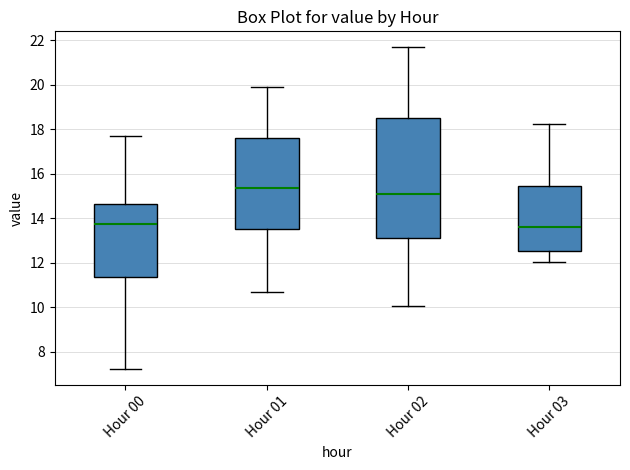

Reading left to right, transcribe this box plot: for each box, give where its median line is, the range the box spans, and where its two whiskers end, as read against the y-axis. The values are not printed on the chart, so give them approximately, as read against the axis.

Hour 00: median 13.8, box 11.4 to 14.6, whiskers 7.2 to 17.6
Hour 01: median 15.4, box 13.6 to 17.6, whiskers 10.6 to 19.8
Hour 02: median 15.0, box 13.0 to 18.4, whiskers 10.0 to 21.6
Hour 03: median 13.6, box 12.6 to 15.4, whiskers 12.0 to 18.2